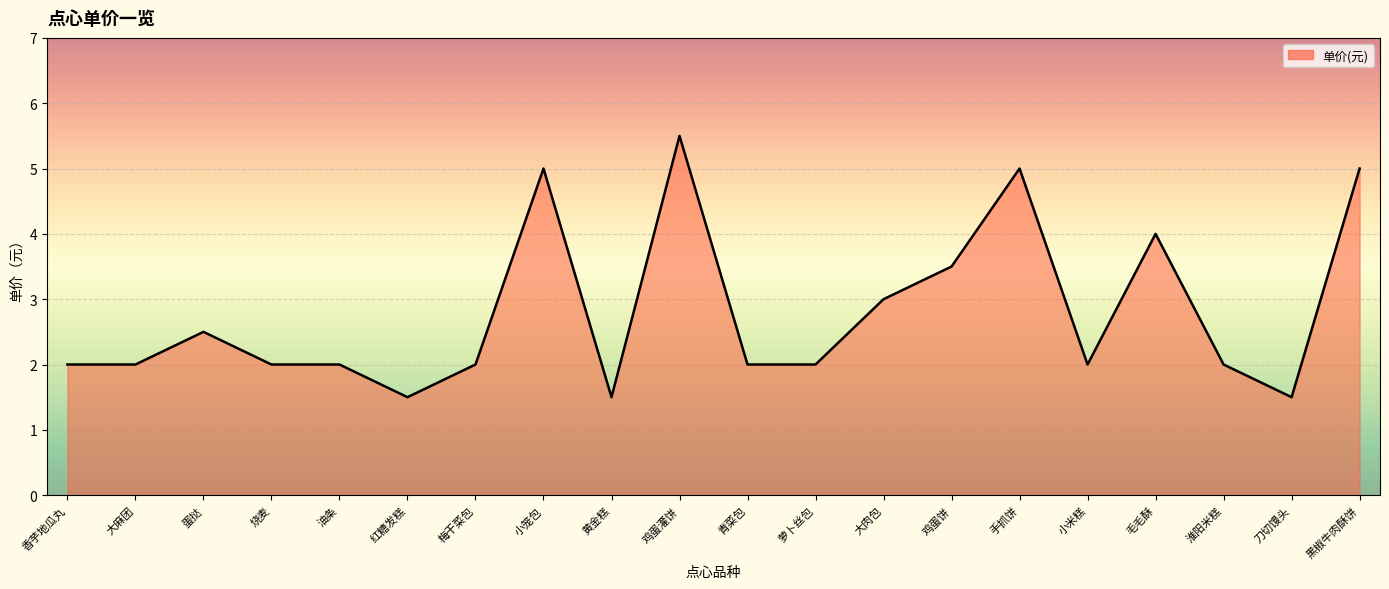

Count the values in the range 2 to 4.

13